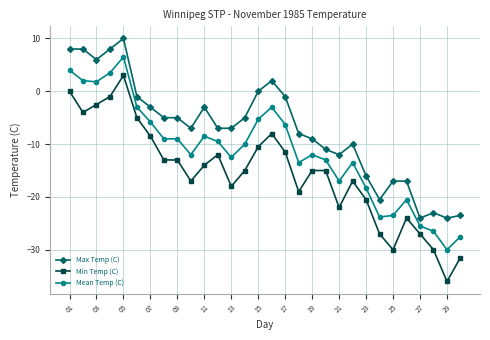

What are all the series names shown in the legend?

Max Temp (C), Min Temp (C), Mean Temp (C)